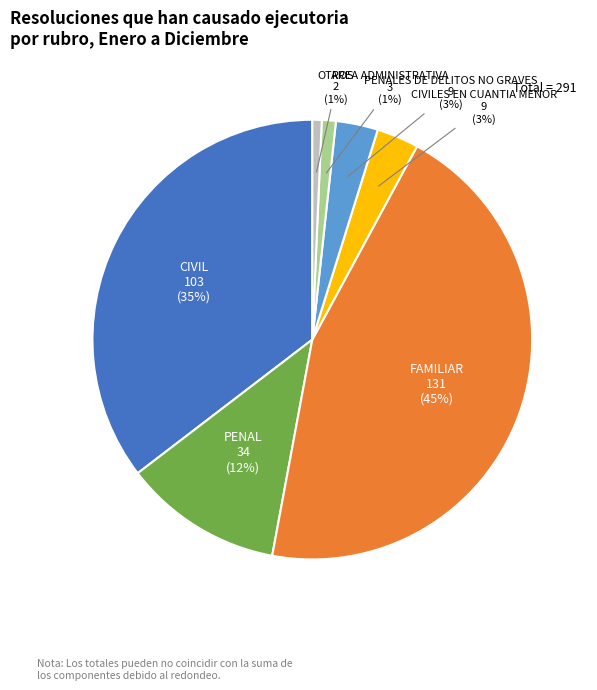

Do CIVILES EN CUANTIA MENOR and AREA ADMINISTRATIVA together represent more than half of the pie?

No